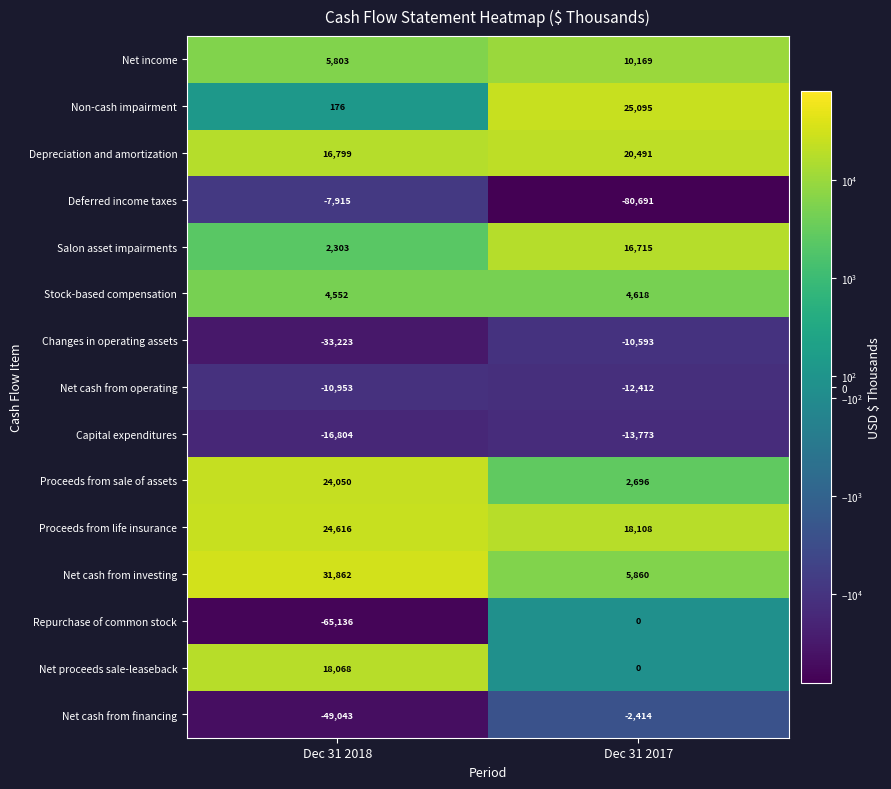

What is the difference between the maximum and minimum values in the Capital expenditures series?

3031